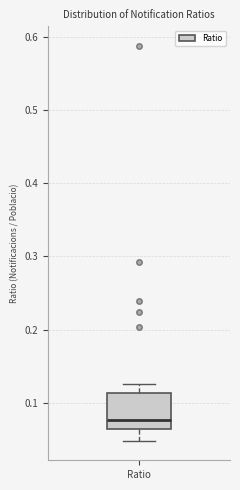

Read this box plot against the y-axis: the position of the median line, the range covered by the box, and the ends of both whiskers. The values are not printed on the chart, so give them approximately, as read against the axis.

median 0.08, box 0.06 to 0.11, whiskers 0.05 to 0.13